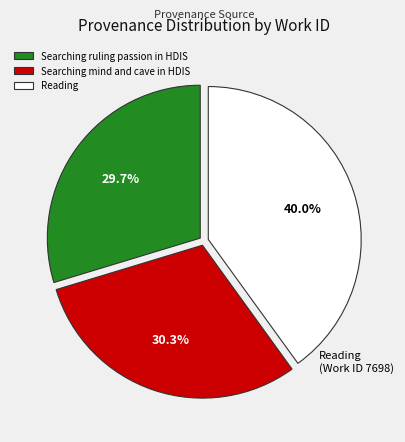

Combined, do Searching mind and cave in HDIS and Searching ruling passion in HDIS account for over 50%?

Yes